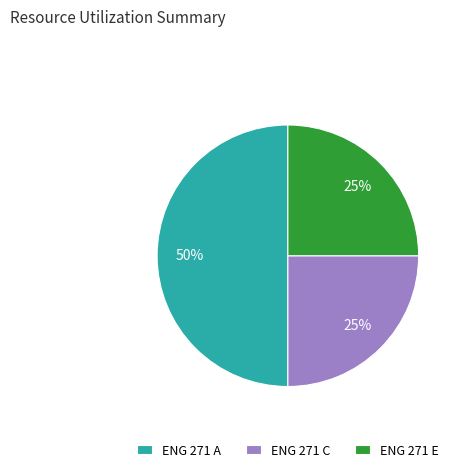

The ENG 271 A slice represents 64% of the pie. True or false?

False